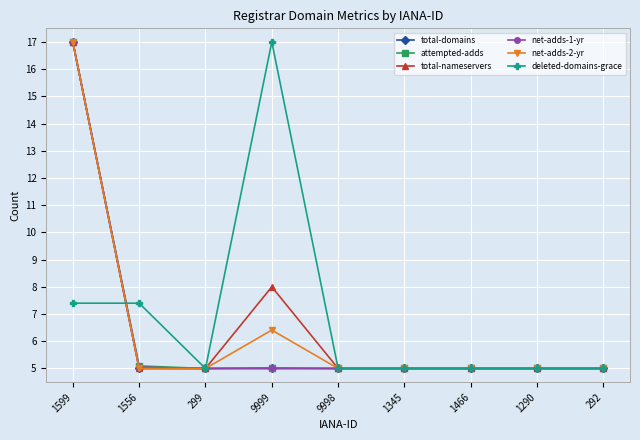

What is the difference between the second highest and minimum values in the attempted-adds series?

0.1